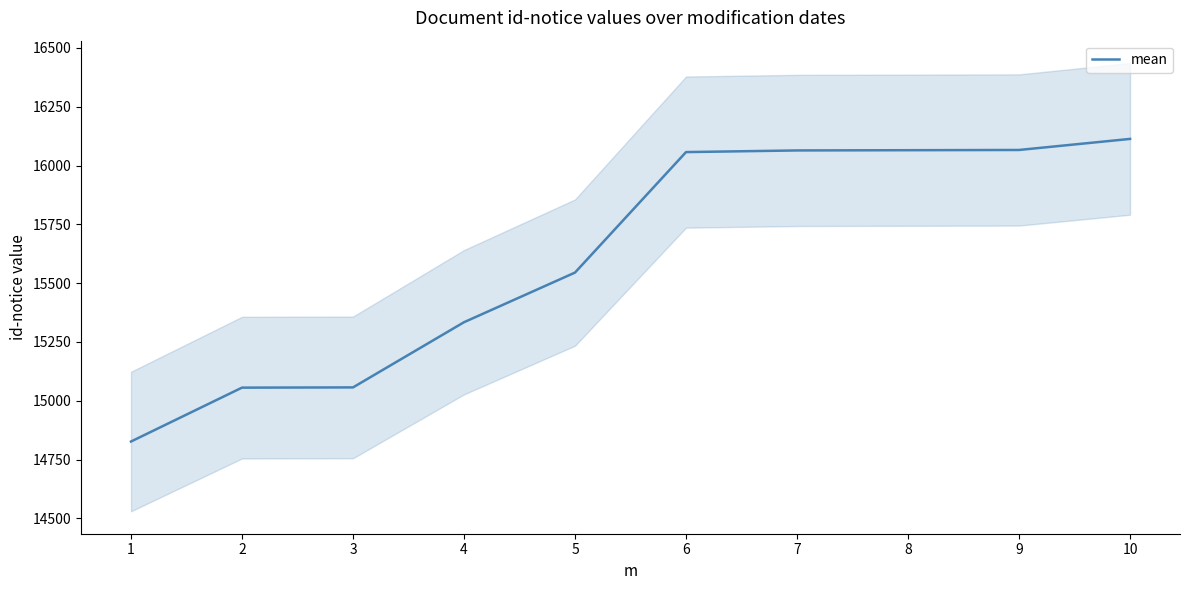

At which label does the data first exceed 16057?

7